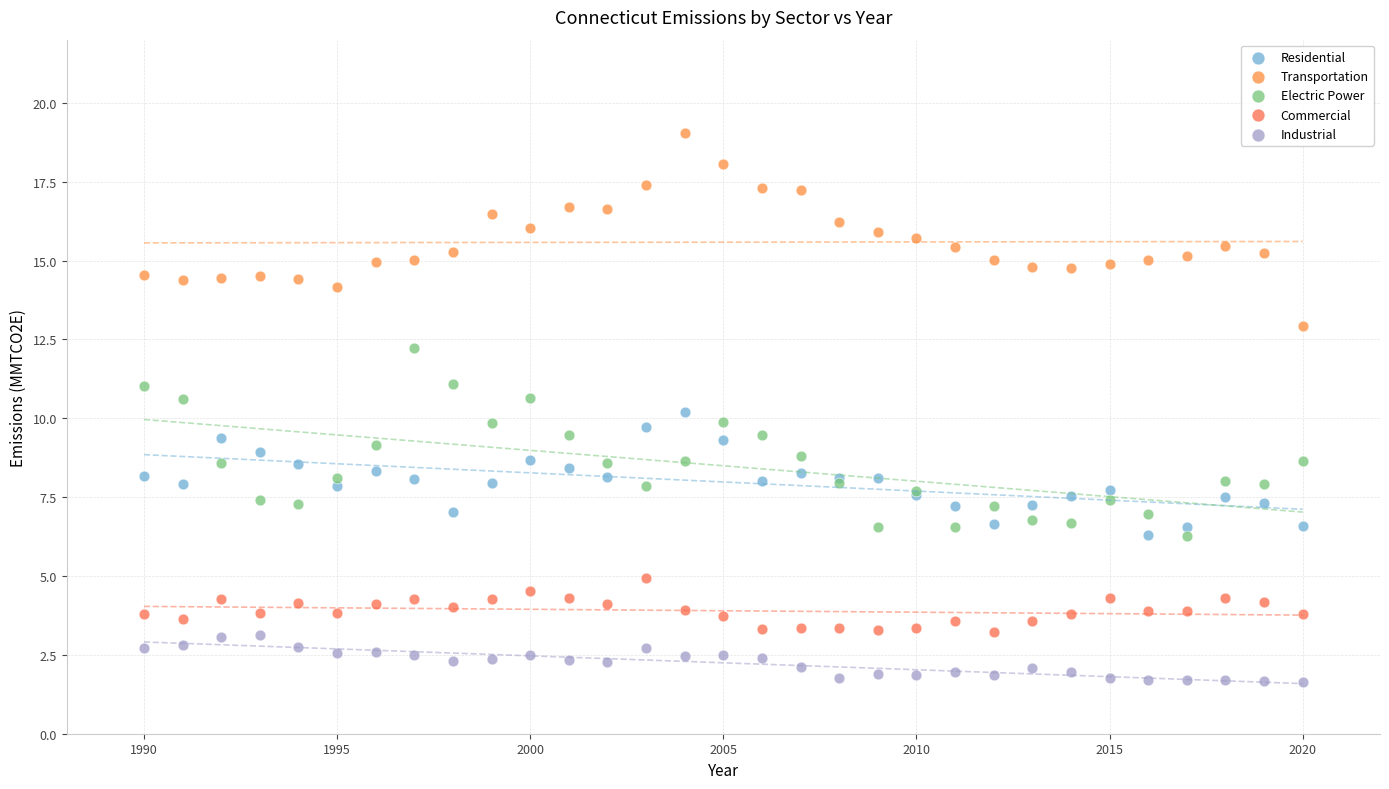

Which series contains the lowest Y value?

Industrial